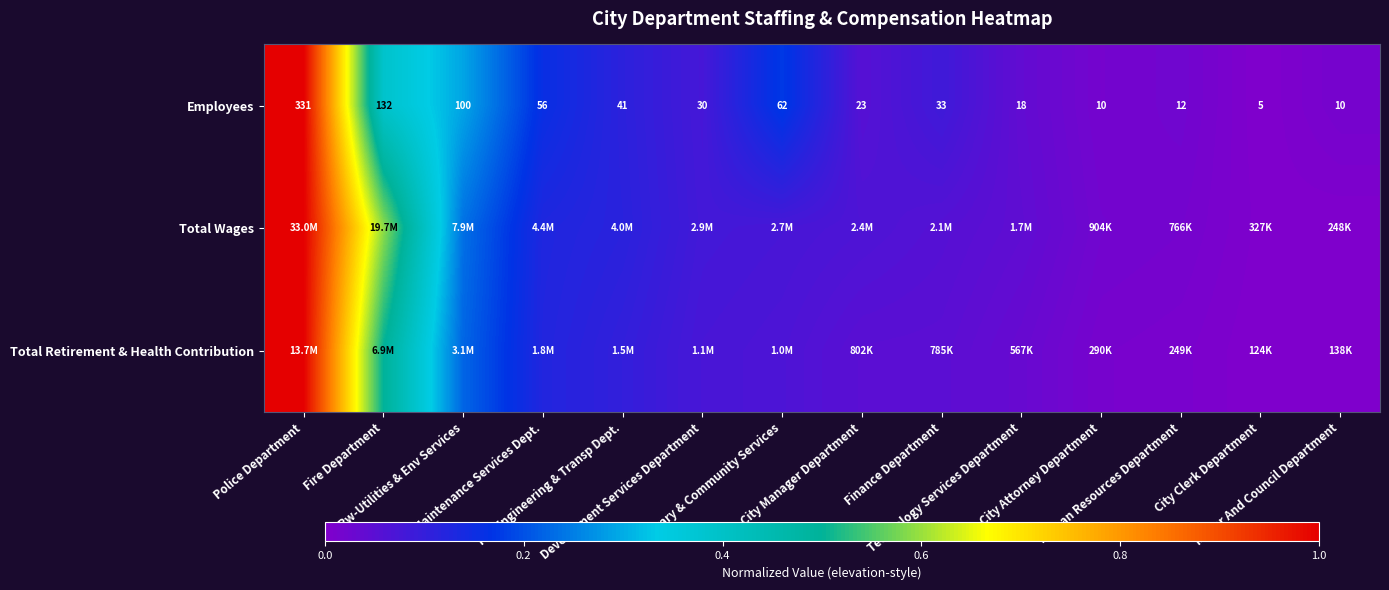

What is the maximum value shown in the chart?

1.0